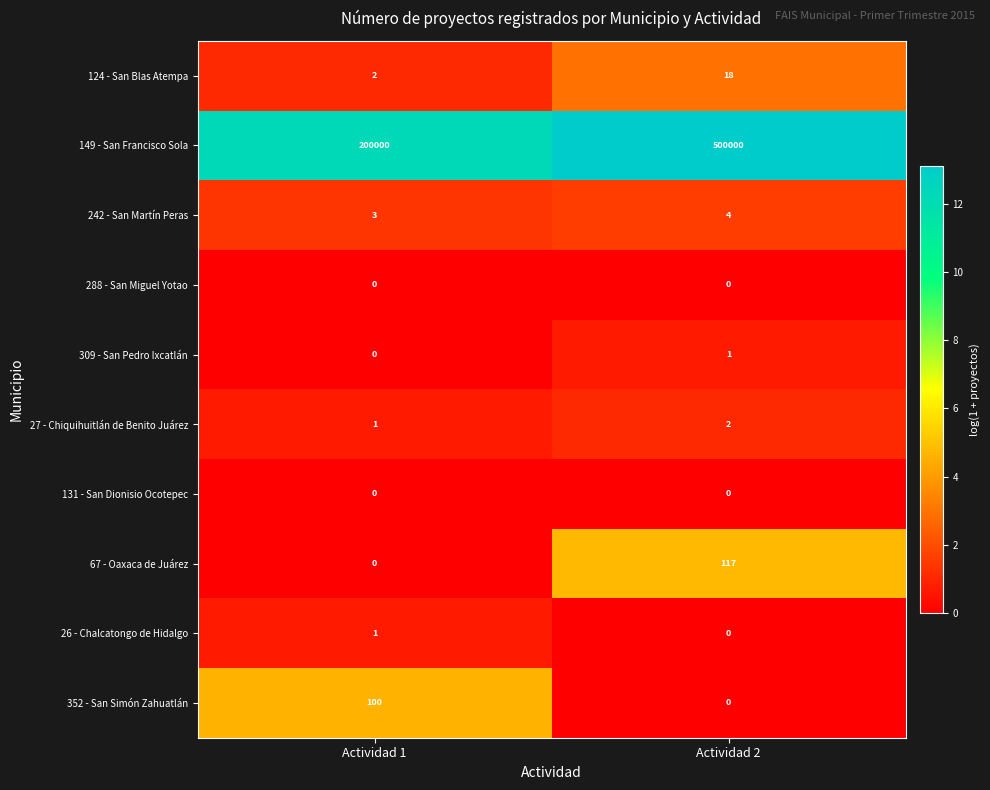

At how many categories does at least one series exceed 2?

2